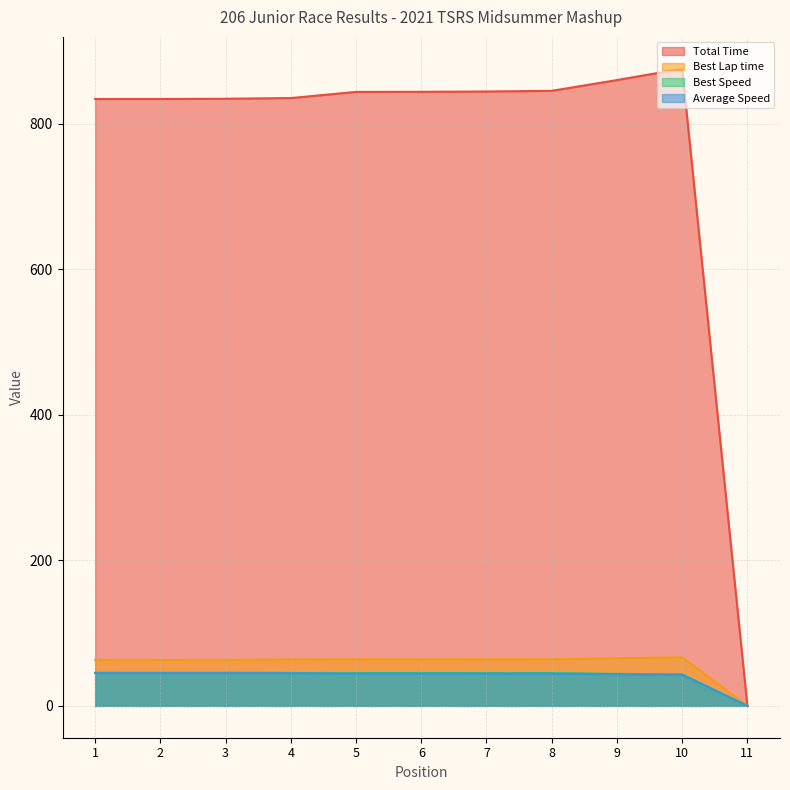

At which category does Best Lap time reach its first local valley?

2